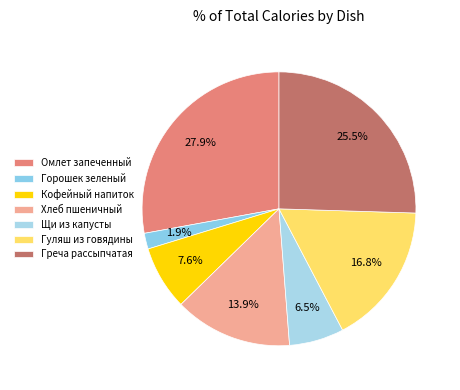

To the nearest percent, what percentage of the pie is Кофейный напиток?

8%